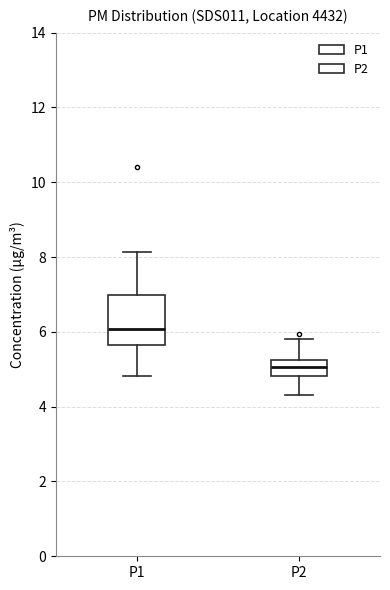

Which box has the lowest median line?

P2